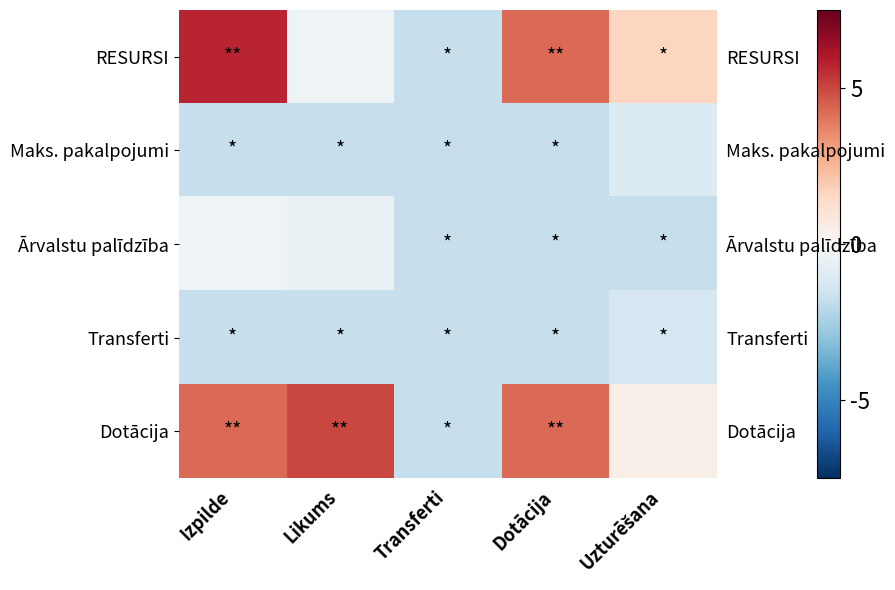

At Izpilde, list the series in order from smallest to largest.

Maks. pakalpojumi, Transferti, Ārvalstu palīdzība, Dotācija, RESURSI